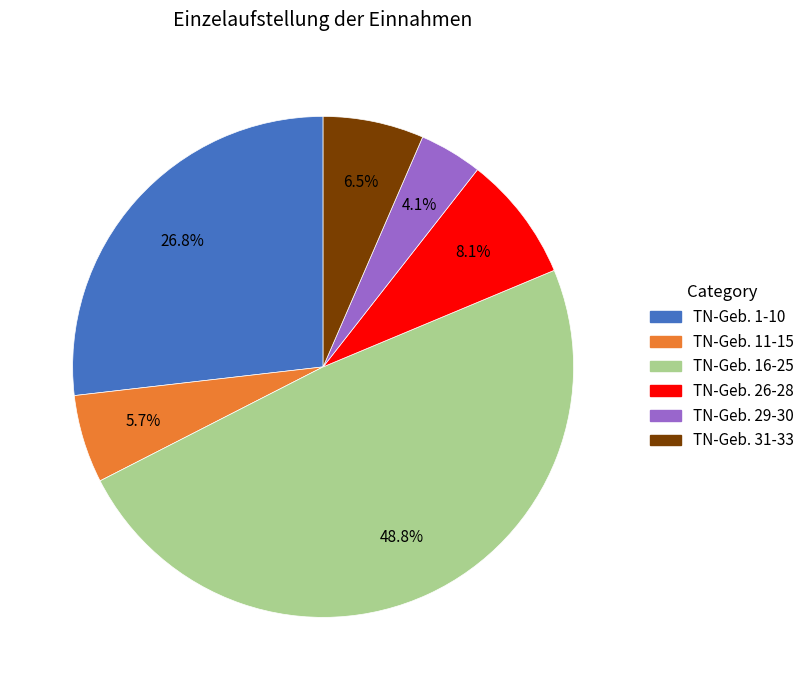

Does TN-Geb. 29-30 account for over 50% of the chart?

No